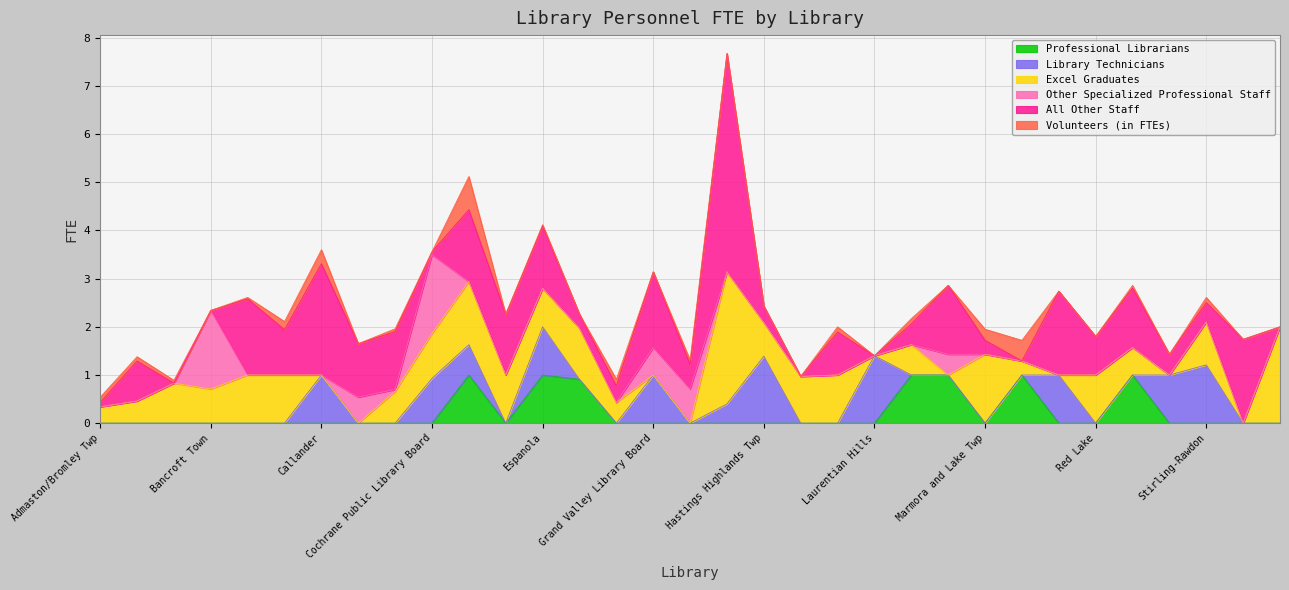

How many values in the Volunteers (in FTEs) series exceed 0?

17